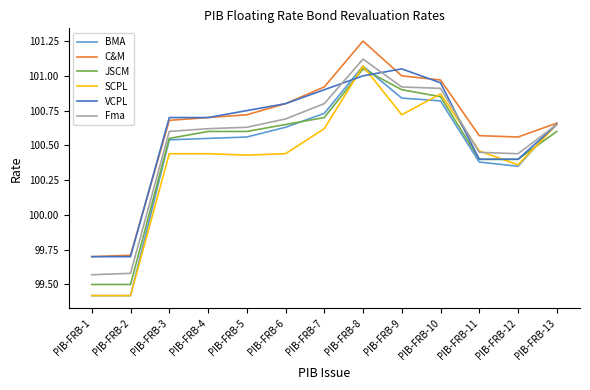

What is the approximate value of VCPL at PIB-FRB-2?

99.7